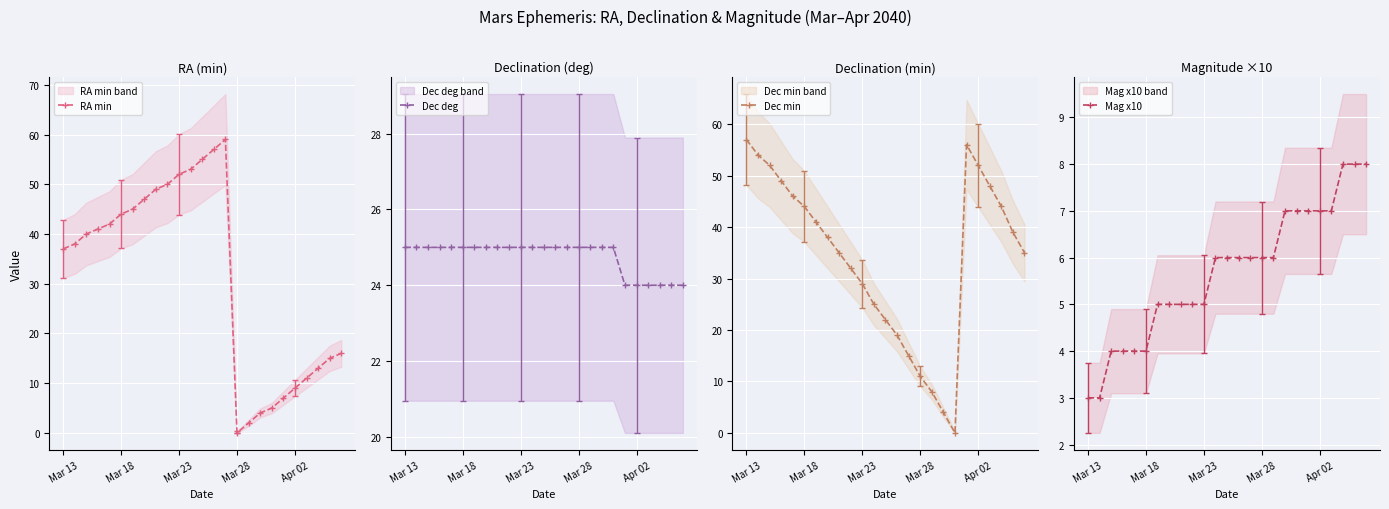

What is the difference between the maximum and minimum values in the RA min series?

59